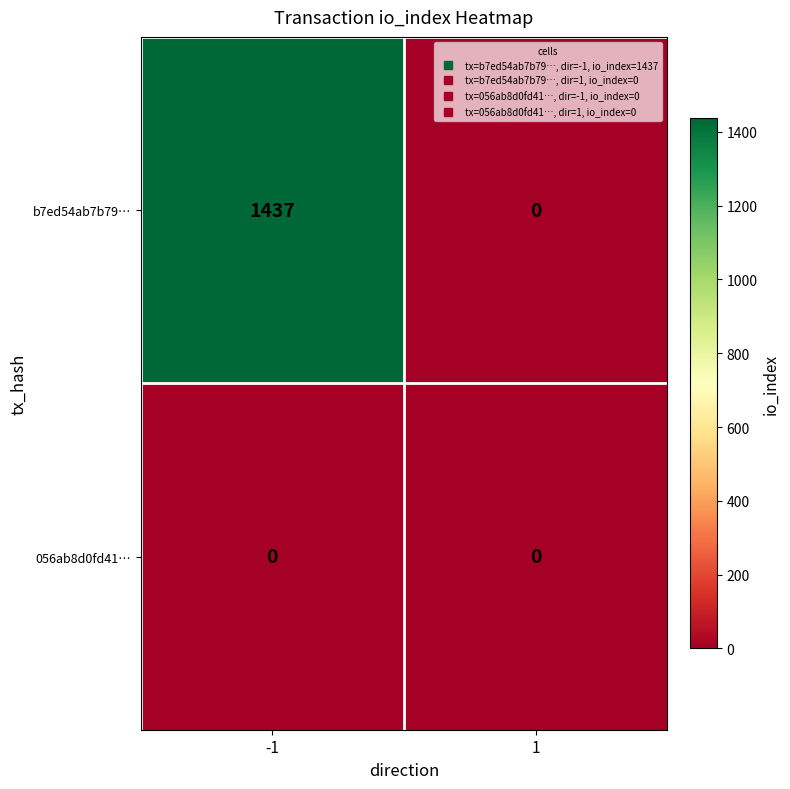

What is the sum of the b7ed54ab7b79… values at -1 and 1?

1437